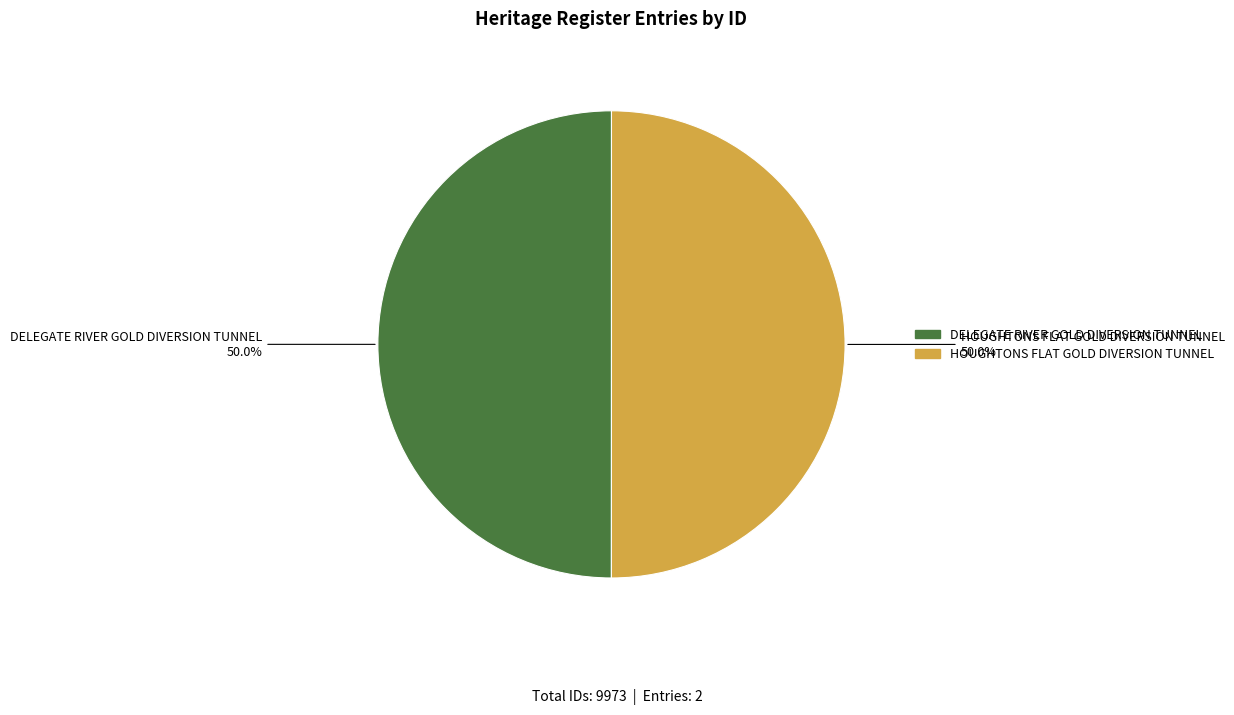

What is the total percentage of DELEGATE RIVER GOLD DIVERSION TUNNEL and HOUGHTONS FLAT GOLD DIVERSION TUNNEL?

100.0%